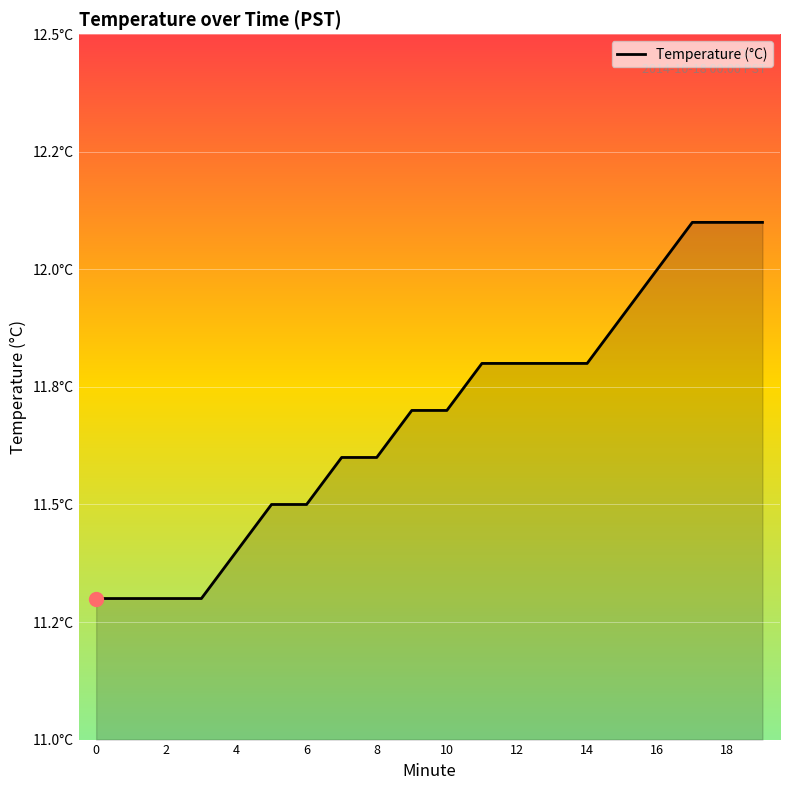

Does the chart have visible grid lines?

Yes